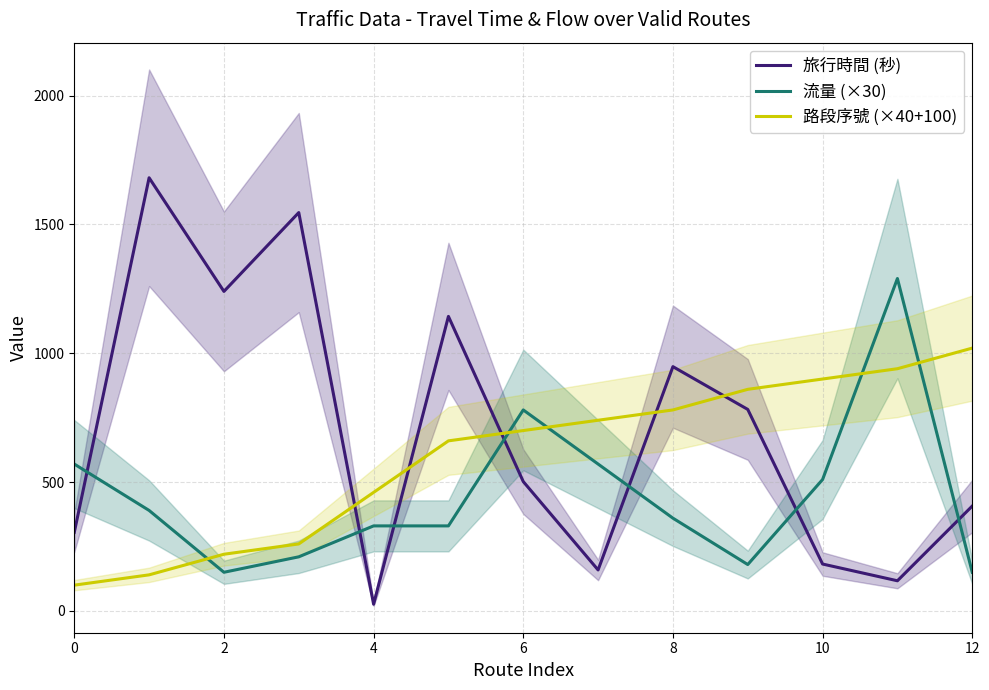

The 旅行時間 (秒) series shows 70 at 11. True or false?

False